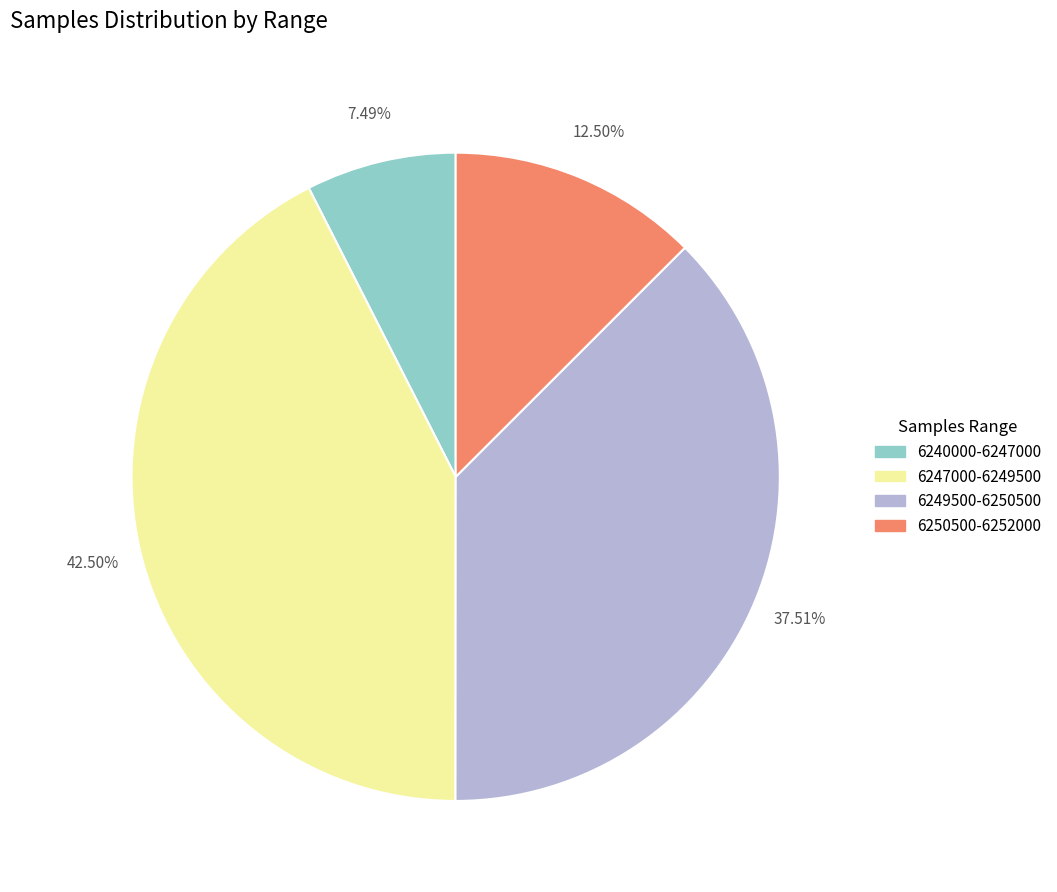

Is there a majority slice in this chart?

No